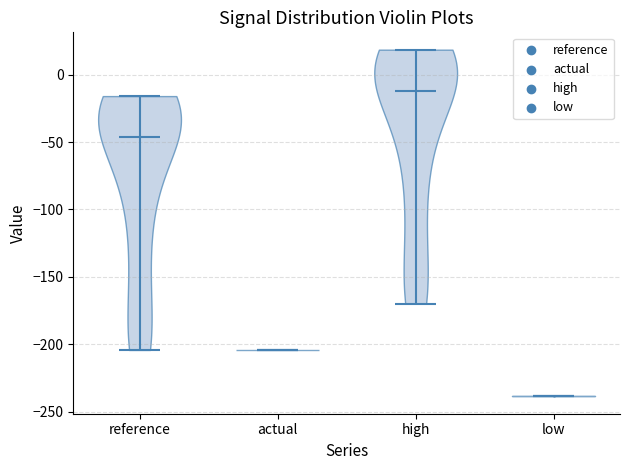

Reading left to right, read every violin against the y-axis: where its median line is, and the lowest and highest points it reaches. The values are not printed on the chart, so give them approximately, as read against the axis.

reference: median line -45, lowest point -205, highest point -15
actual: median line -205, lowest point -205, highest point -205
high: median line -10, lowest point -170, highest point 20
low: median line -240, lowest point -240, highest point -240